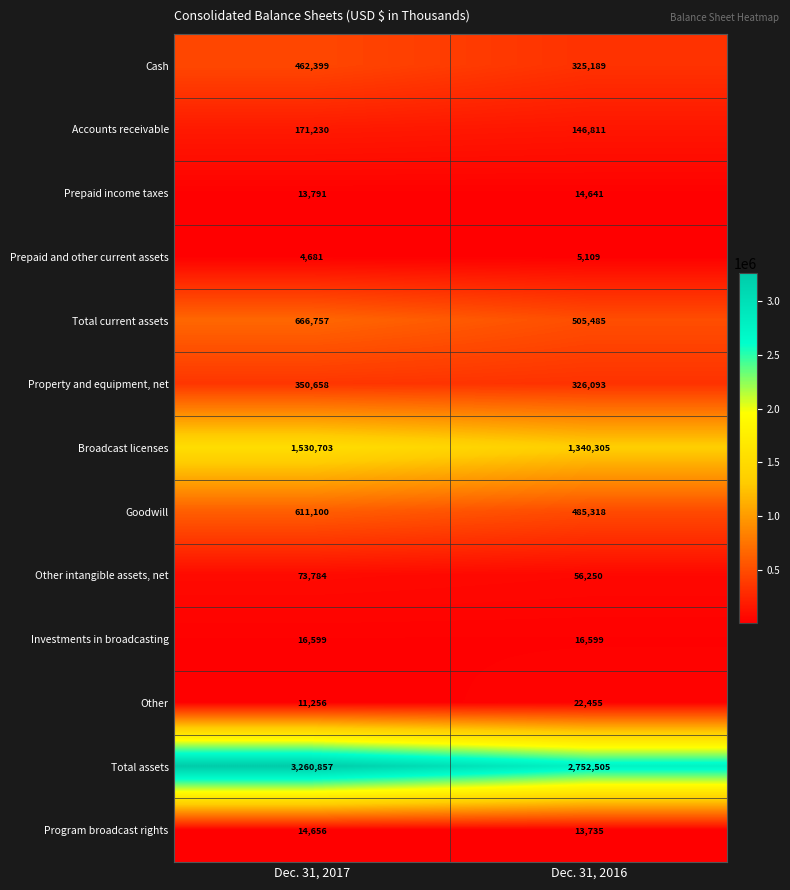

What is the sum of all Goodwill values?

1096418